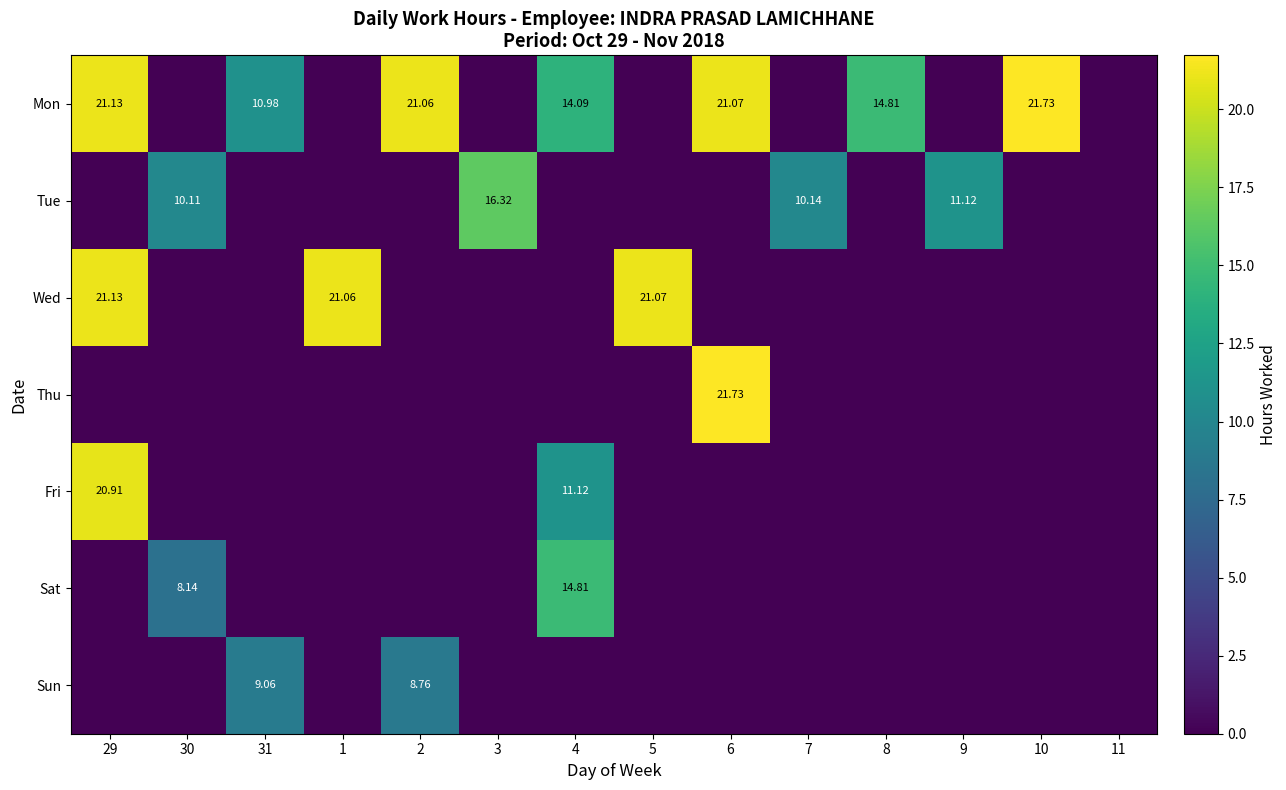

At which category is the sum across all series the highest?

29